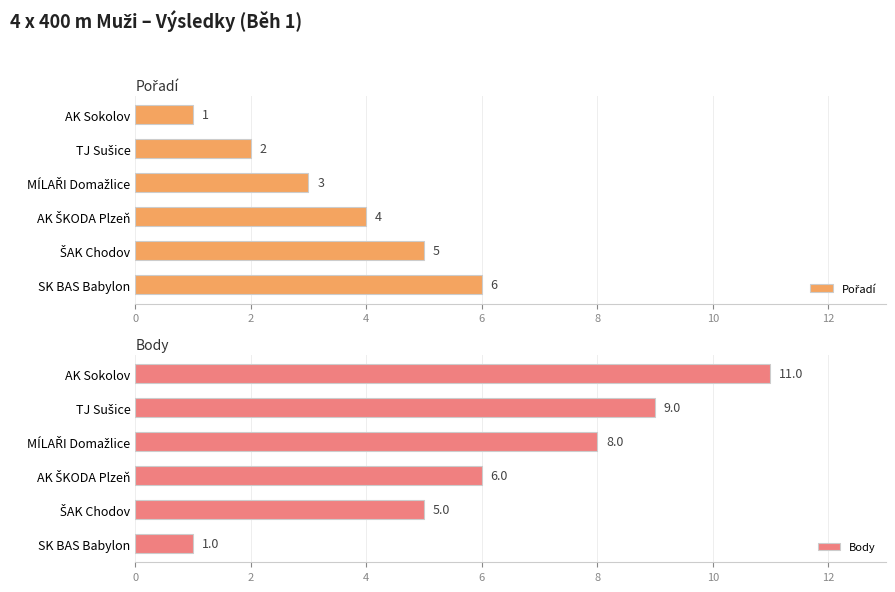

How many data points does each series have?

6